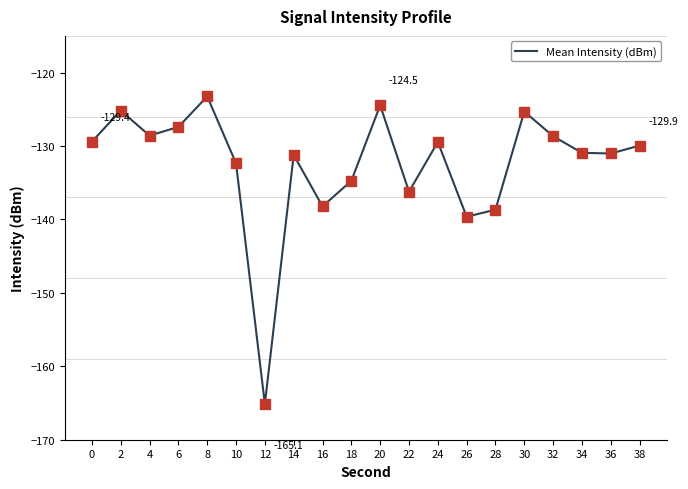

The chart shows a value of -73.9 at 6. True or false?

False